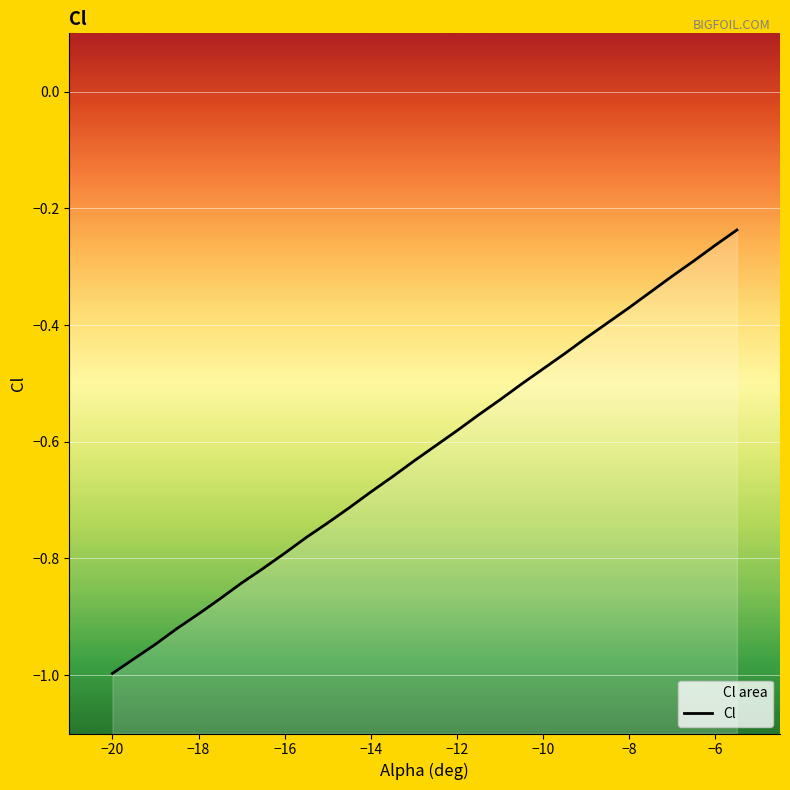

Which has a higher value, −8 or −16?

−8